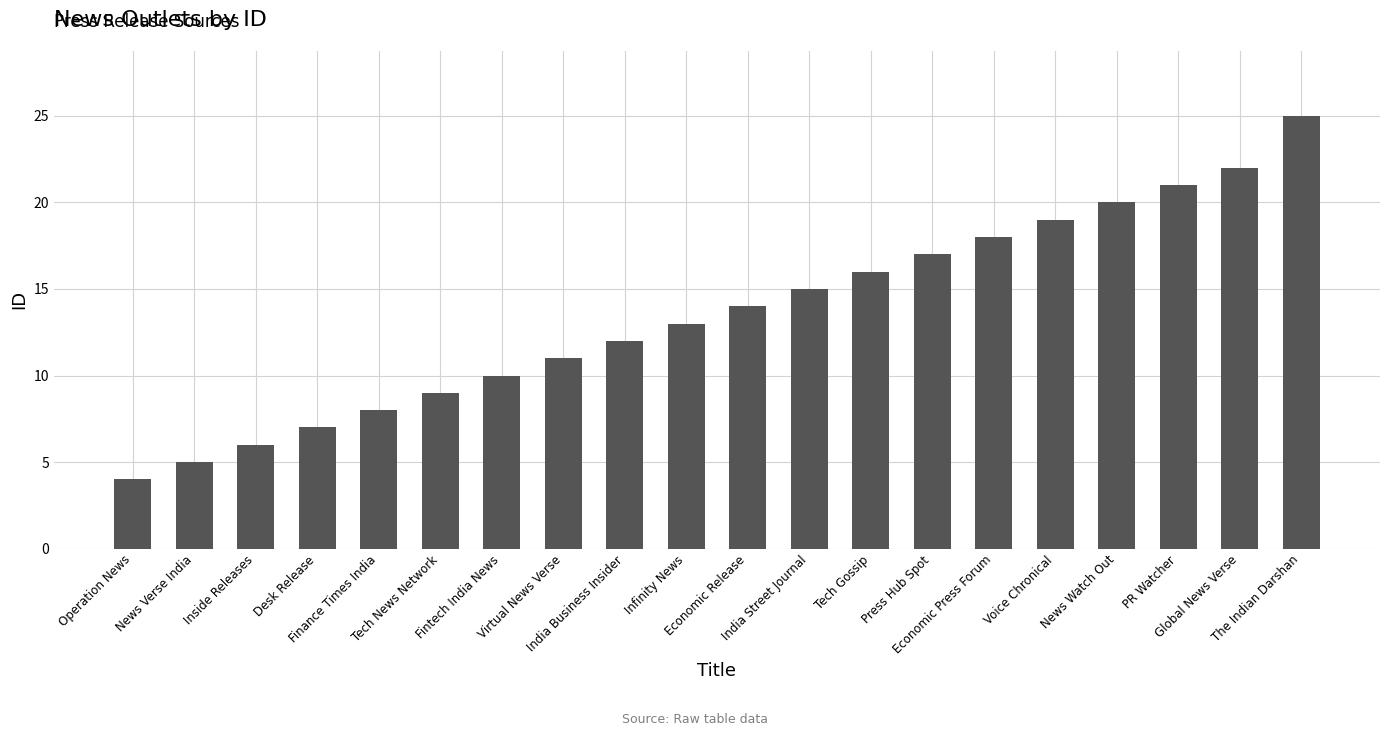

What is the difference between the maximum and minimum values?

21